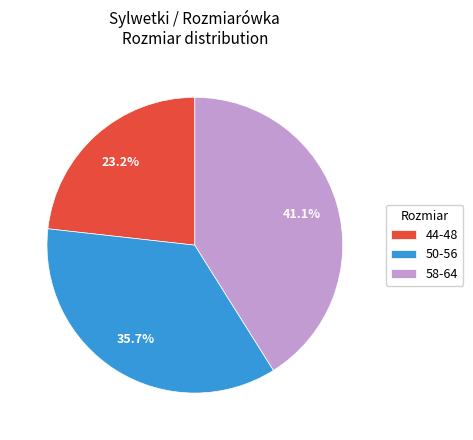

Between 58-64 and 50-56, which is larger?

58-64